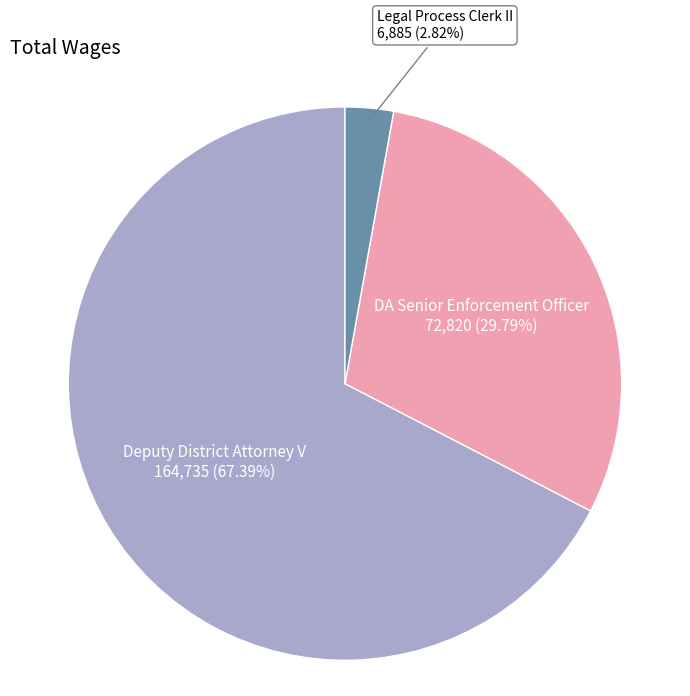

To the nearest percent, what is the average slice percentage?

33%